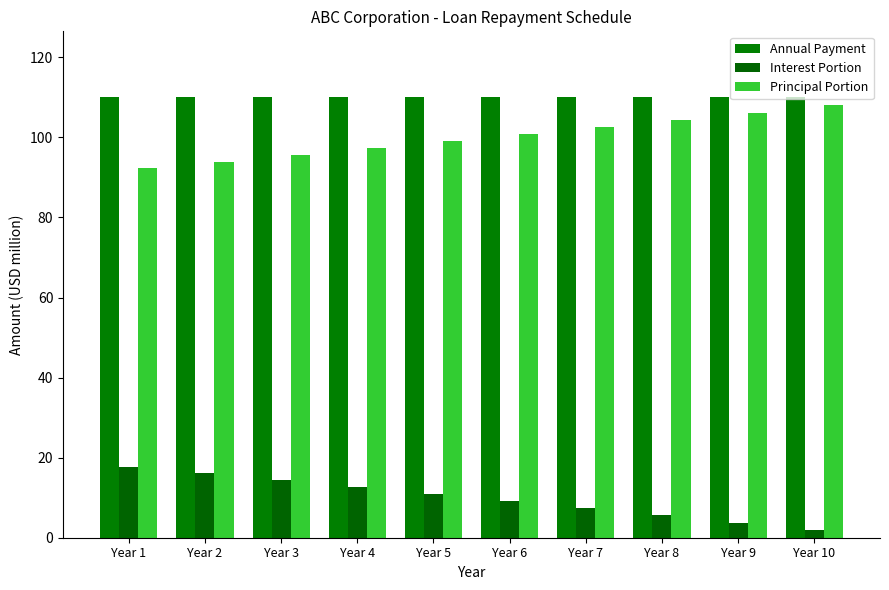

At which category is the sum across all series the highest?

Year 1